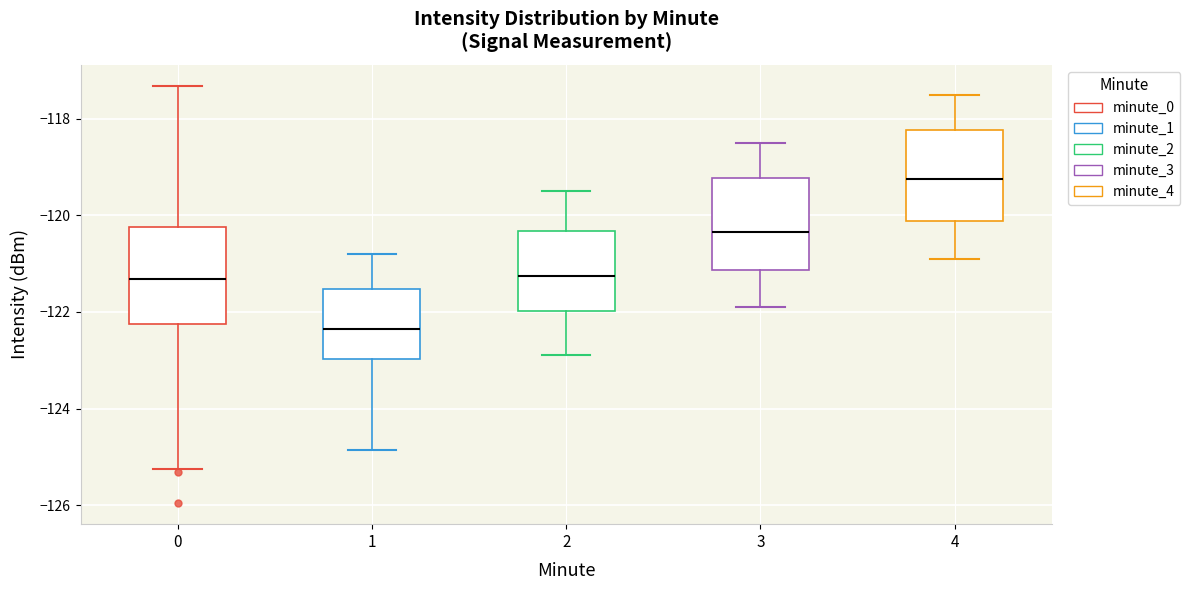

Where does the median line of the box at x = 4 sit on the y-axis? The values are not printed on the chart, so give them approximately, as read against the axis.

-119.2